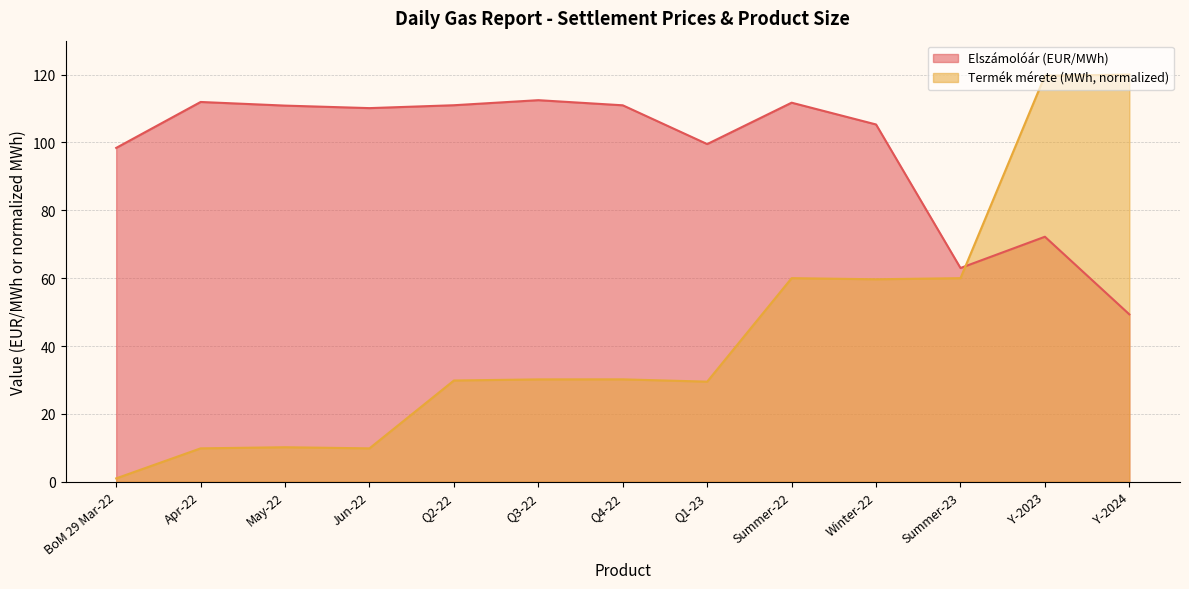

What position from the right is Summer-23?

3